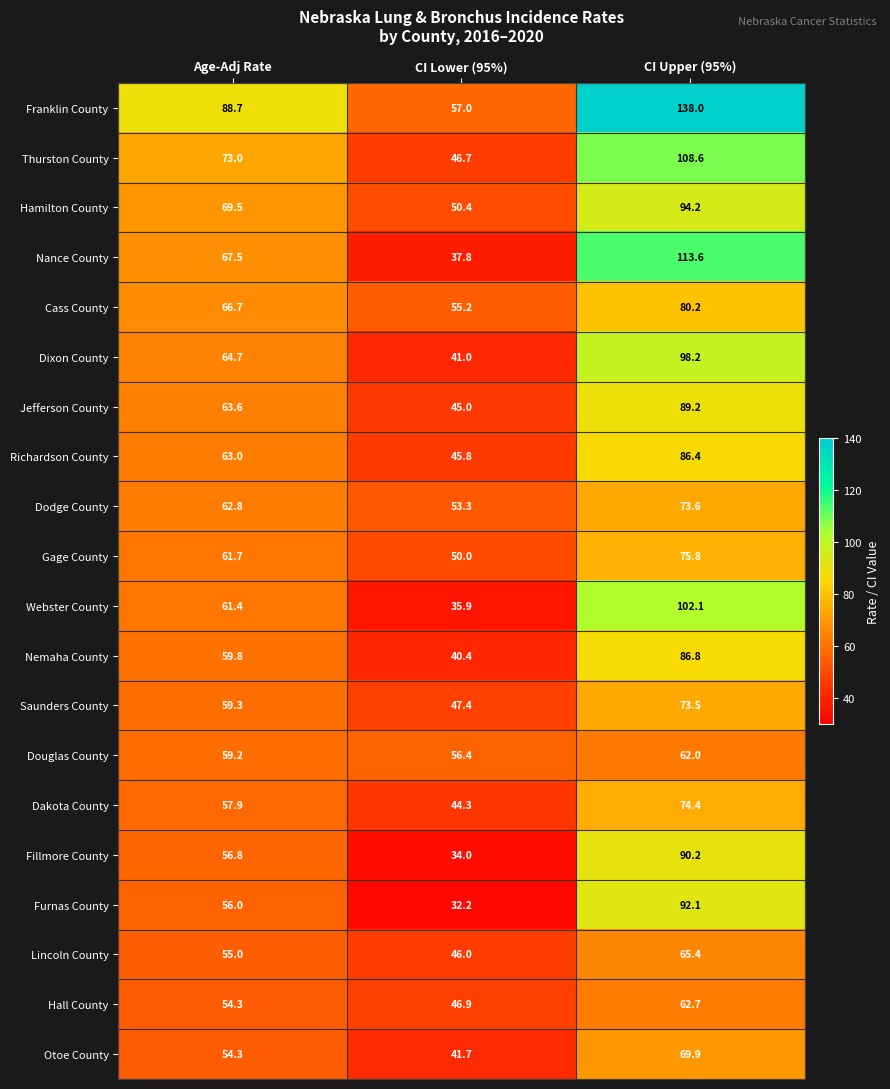

Between Age-Adj Rate and CI Lower (95%), which series saw the biggest shift?

Franklin County